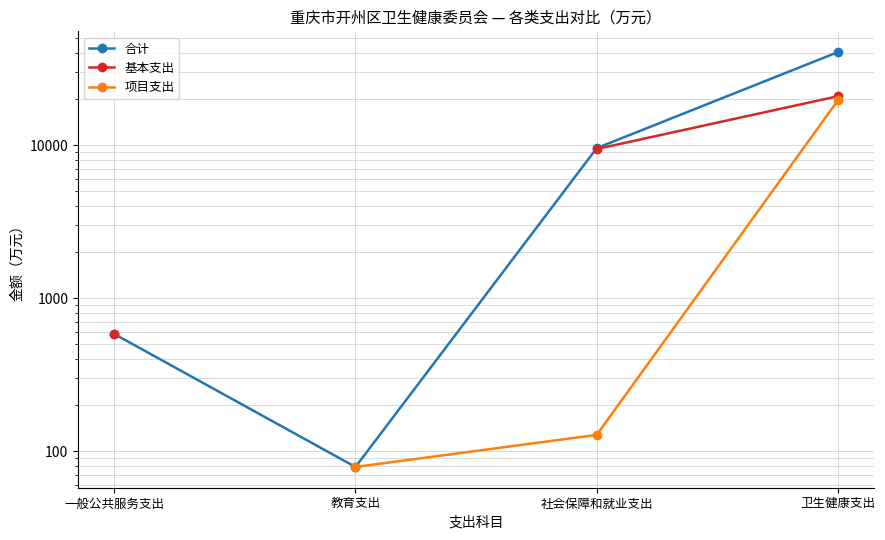

Which series has the largest total across all categories?

合计